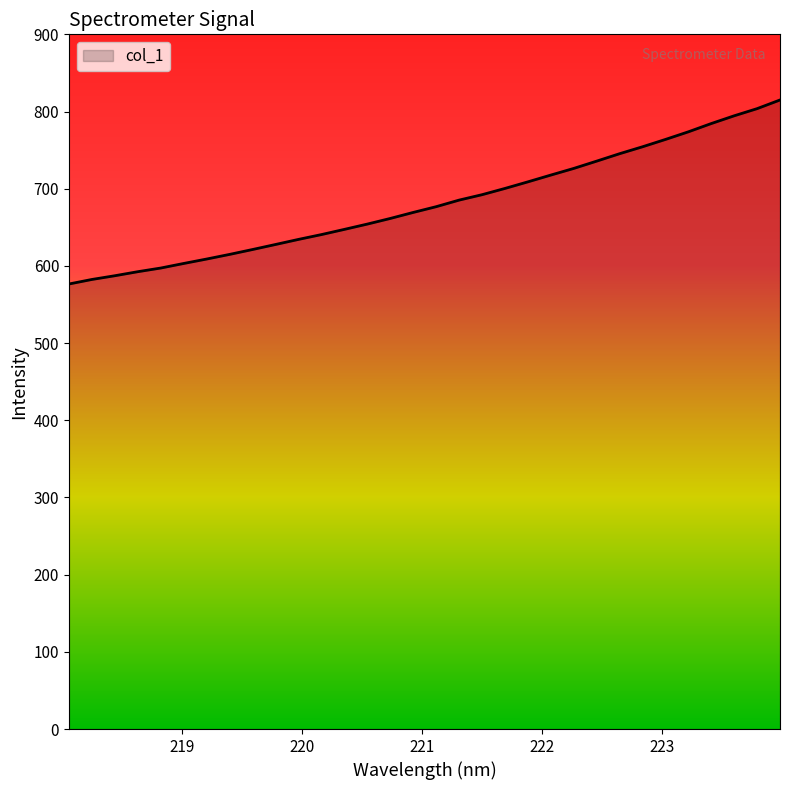

What is the difference between the maximum and minimum values?

238.4